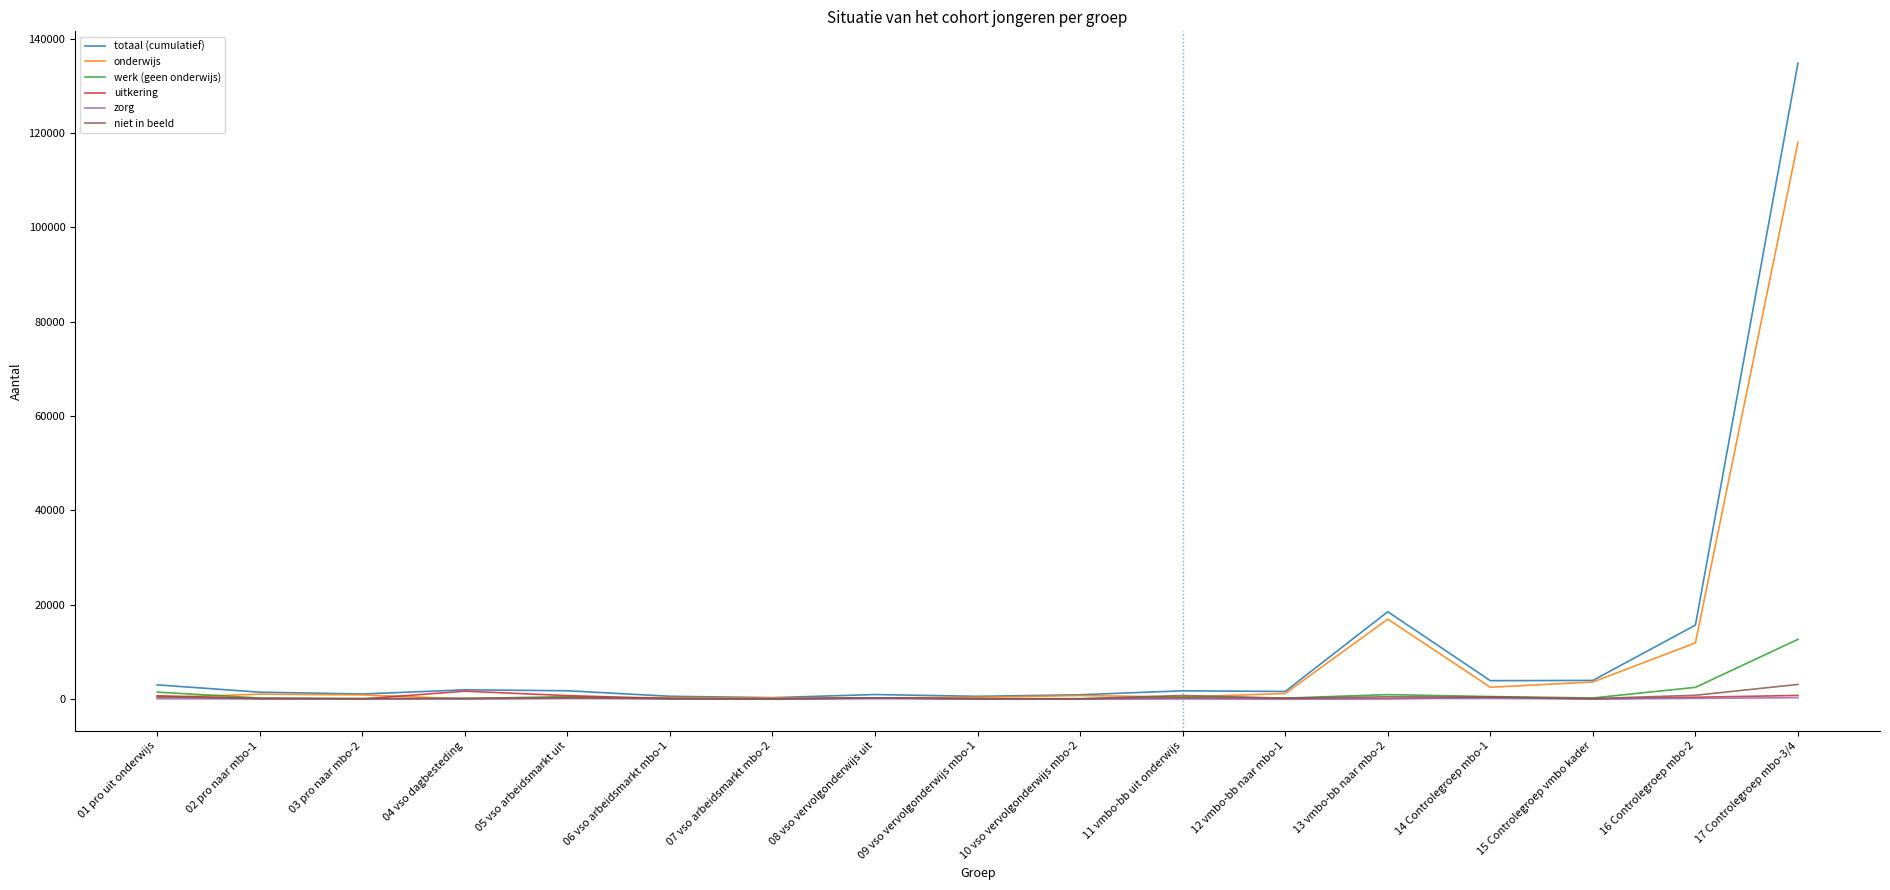

Which category has the highest value in the totaal (cumulatief) series?

17 Controlegroep mbo-3/4